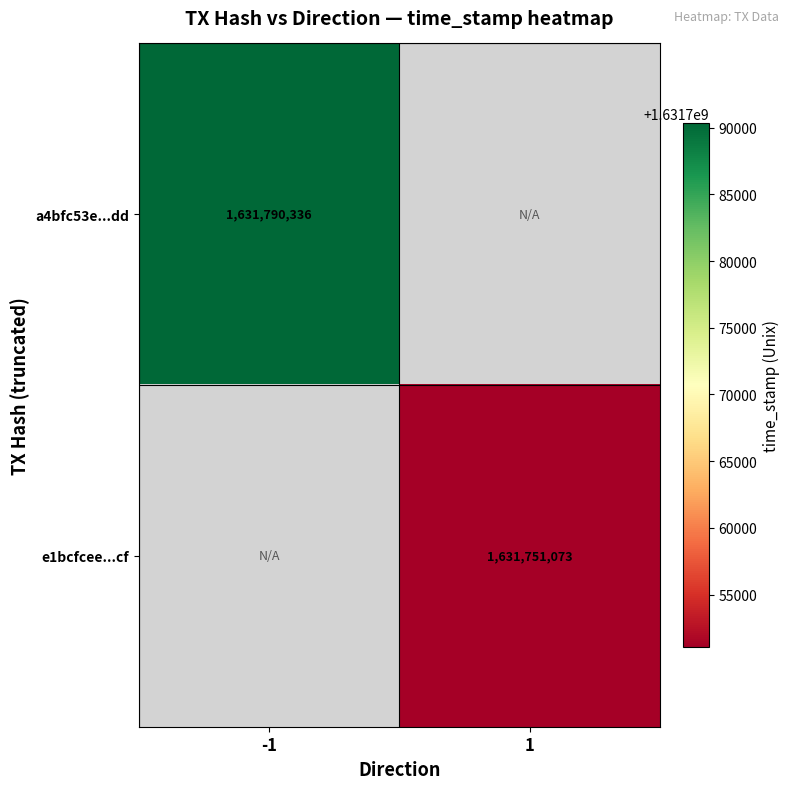

Is it true that e1bcfcee...cf equals 542079067 at 1?

False